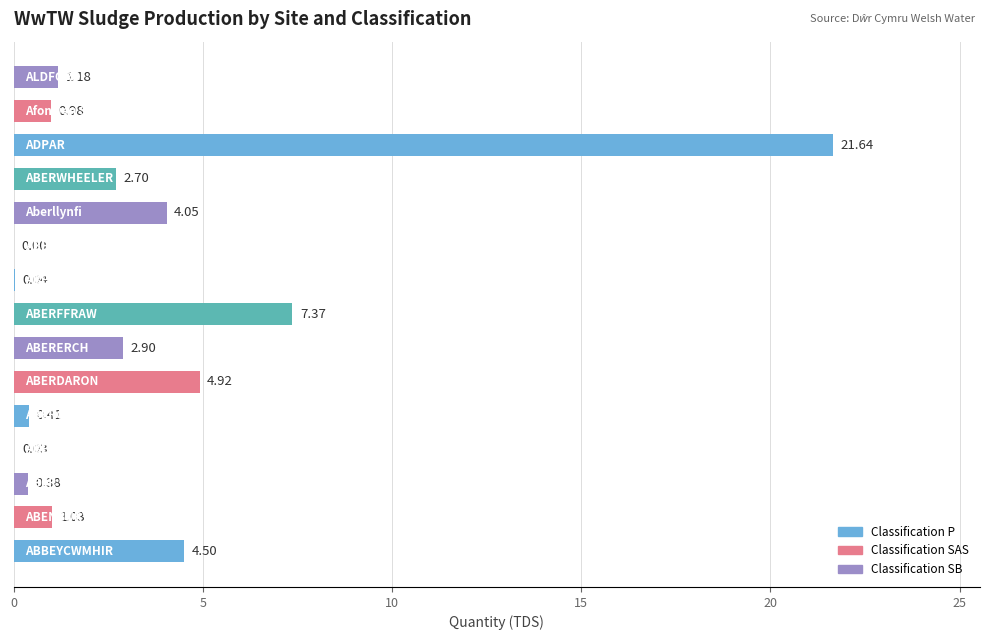

How many distinct data groups are displayed?

1